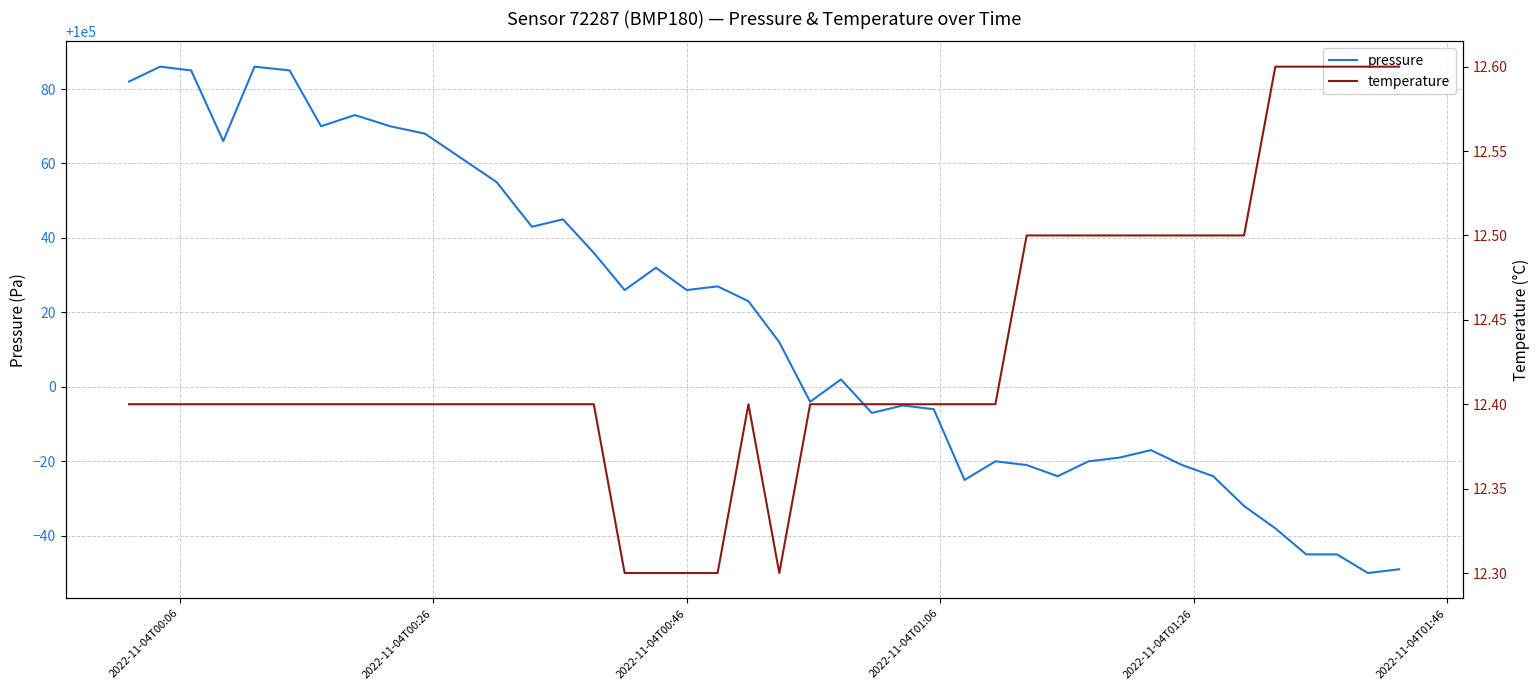

What is the maximum value for pressure?

100086